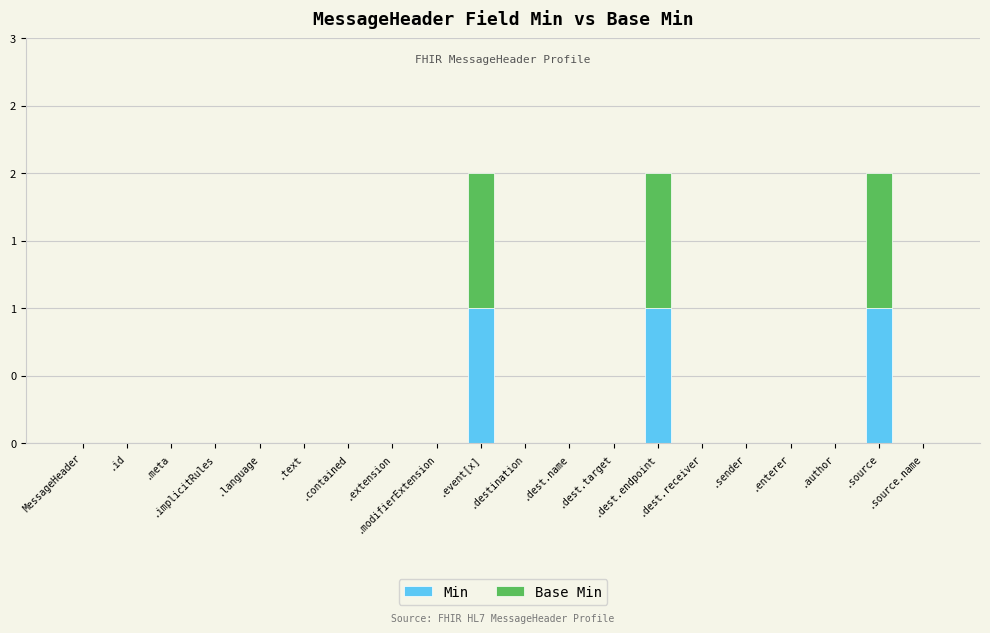

What are all the series names shown in the legend?

Min, Base Min